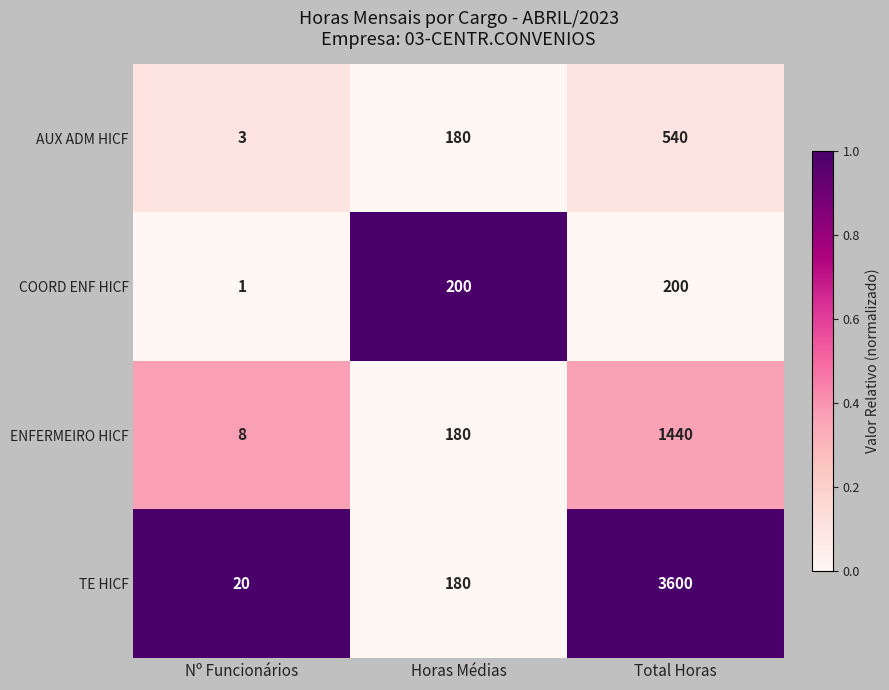

Reading left to right, transcribe all the data shown in this chart.

AUX ADM HICF: 3	180	540
COORD ENF HICF: 1	200	200
ENFERMEIRO HICF: 8	180	1440
TE HICF: 20	180	3600